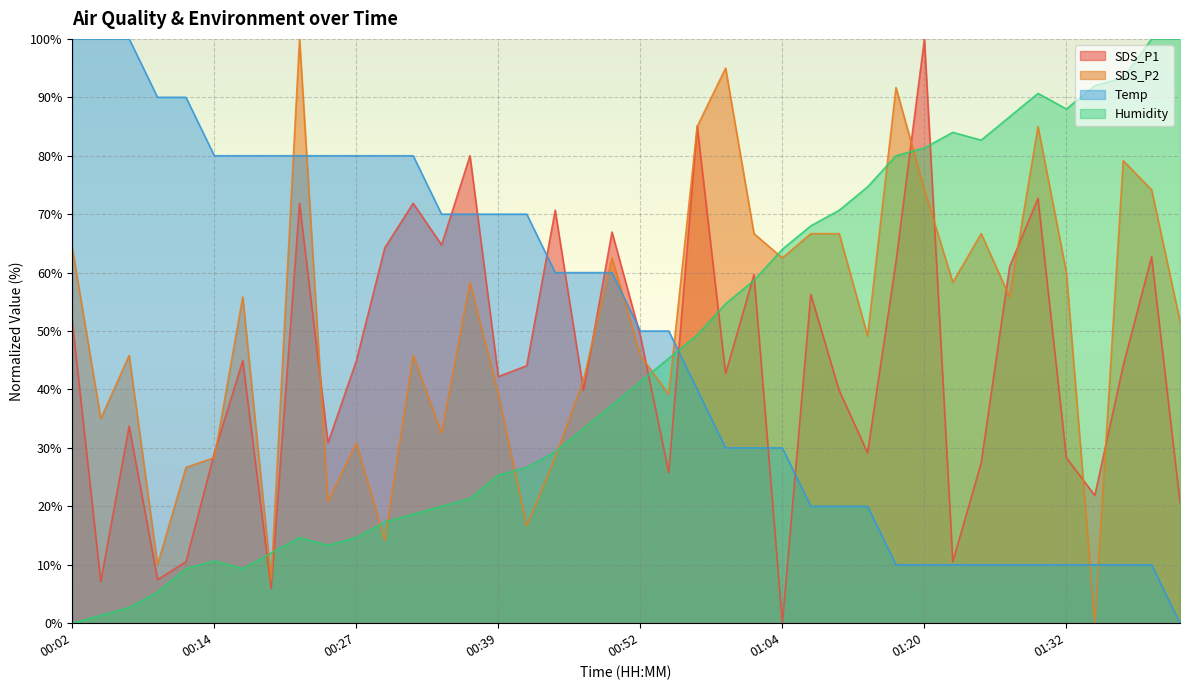

Where does the SDS_P2 series first go above 55?

00:02